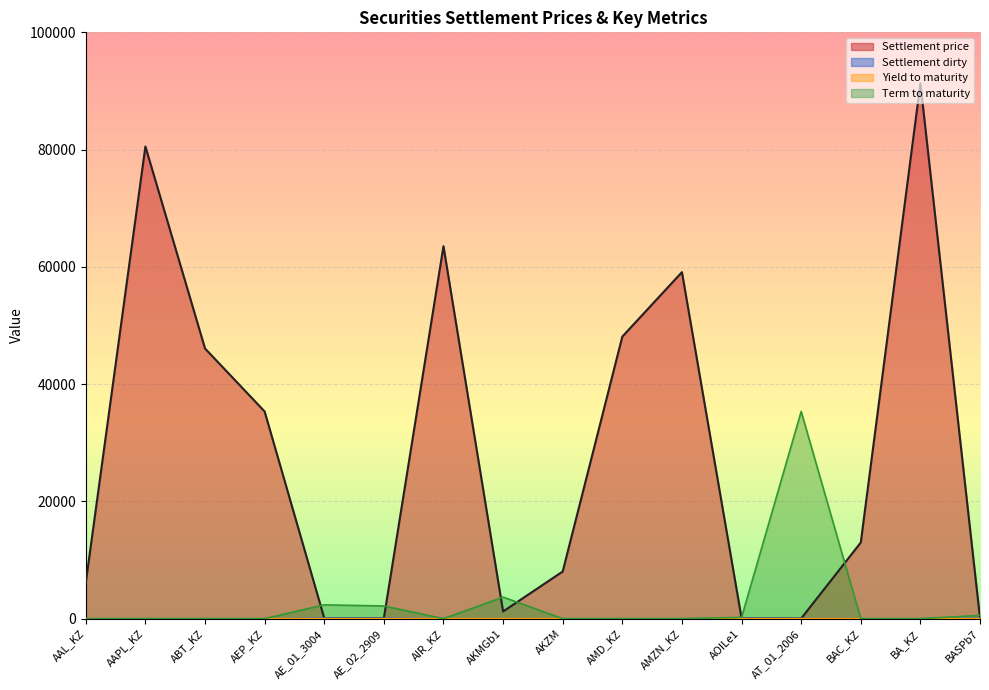

True or false: Yield to maturity has more than 1 interior local peaks.

False